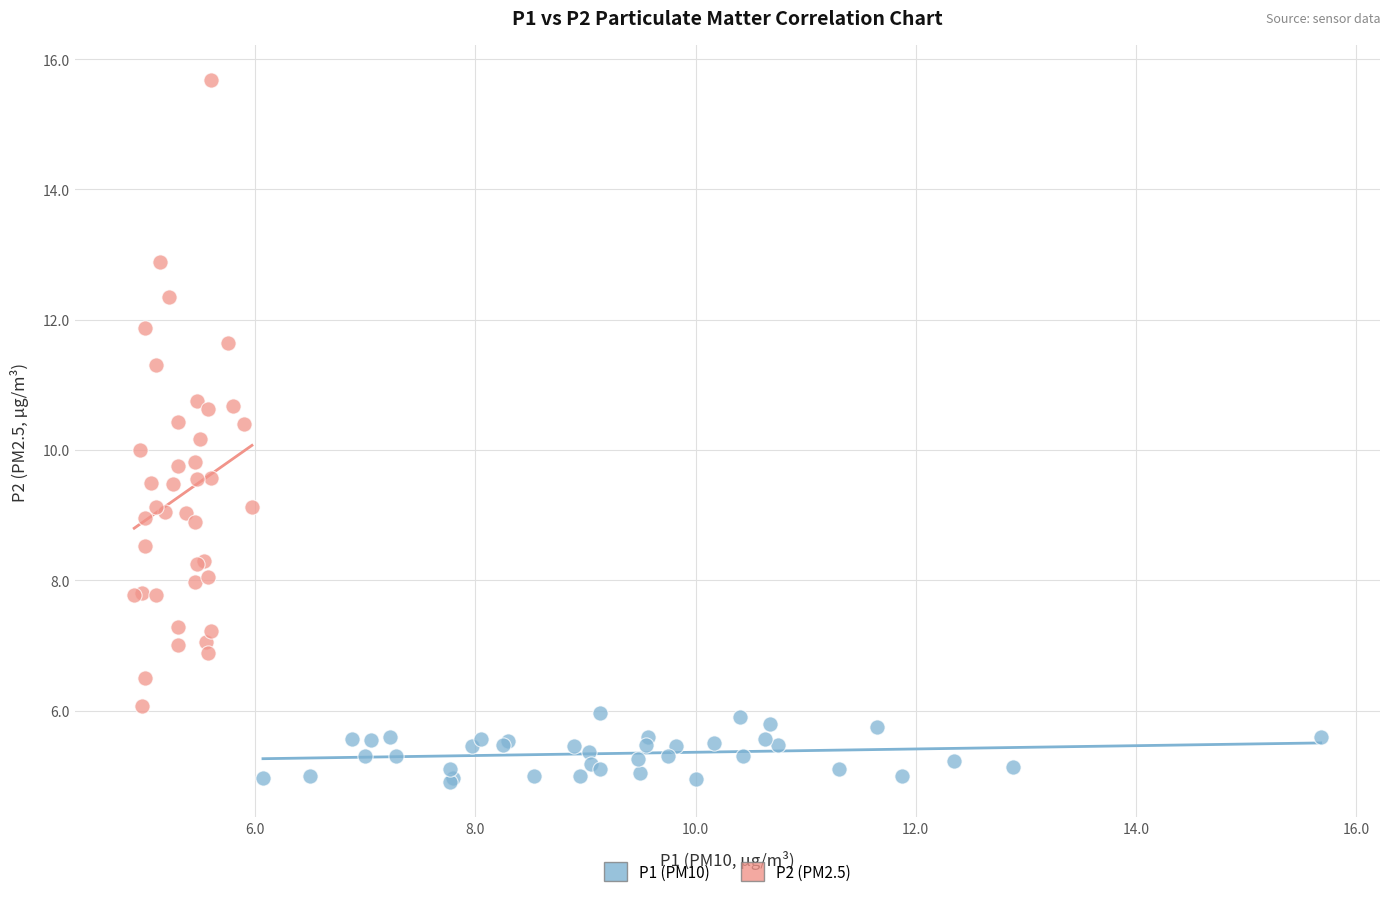

Which series contains the highest Y value?

P2 (PM2.5)